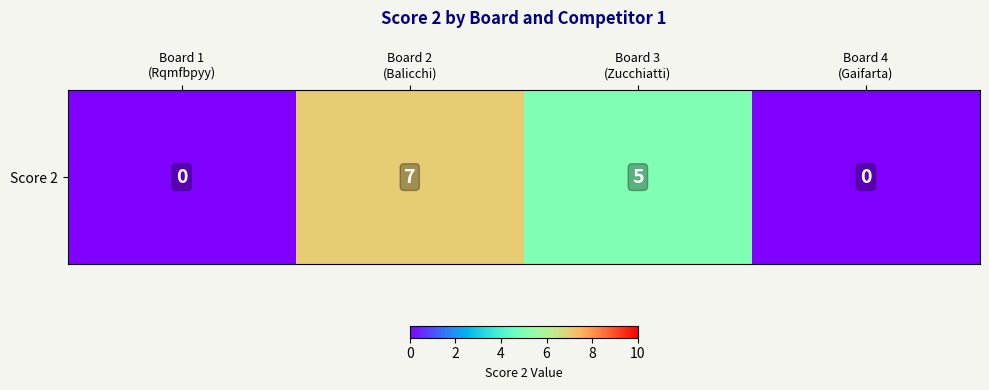

Reading left to right, list all the values displayed in this chart.

Board 1
(Rqmfbpyy)=0	Board 2
(Balicchi)=7	Board 3
(Zucchiatti)=5	Board 4
(Gaifarta)=0